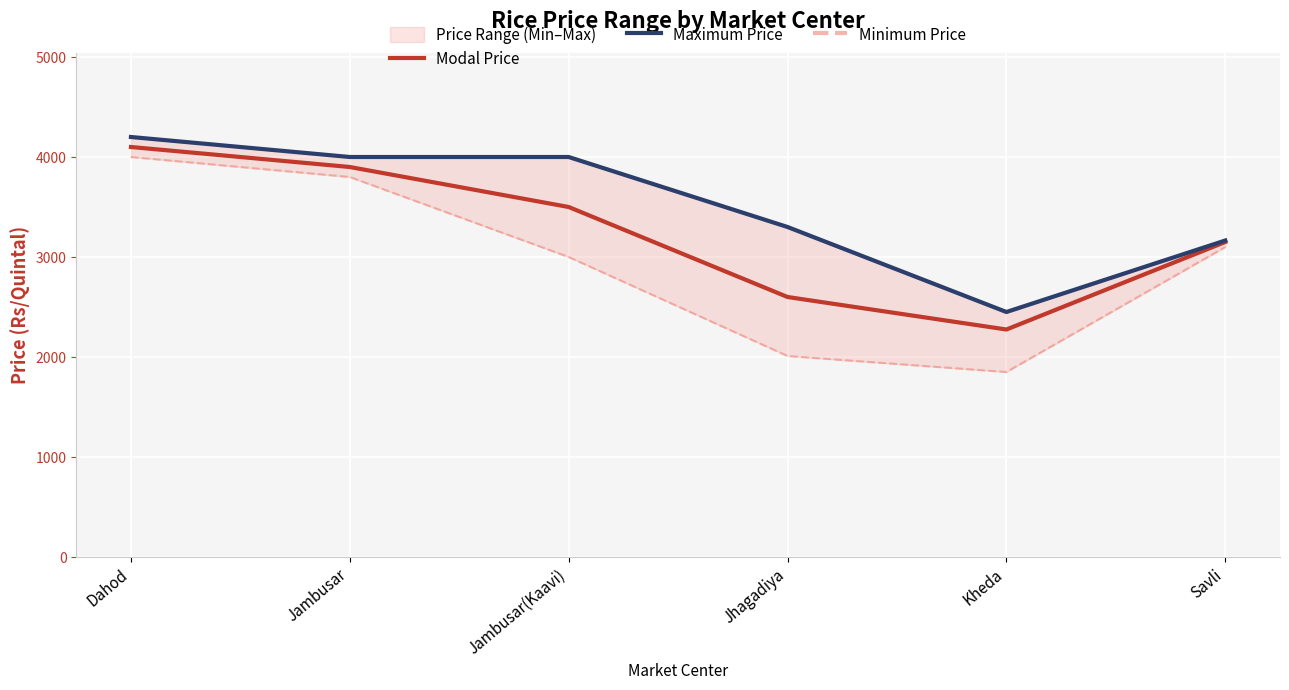

What is the maximum value for Maximum Price?

4200